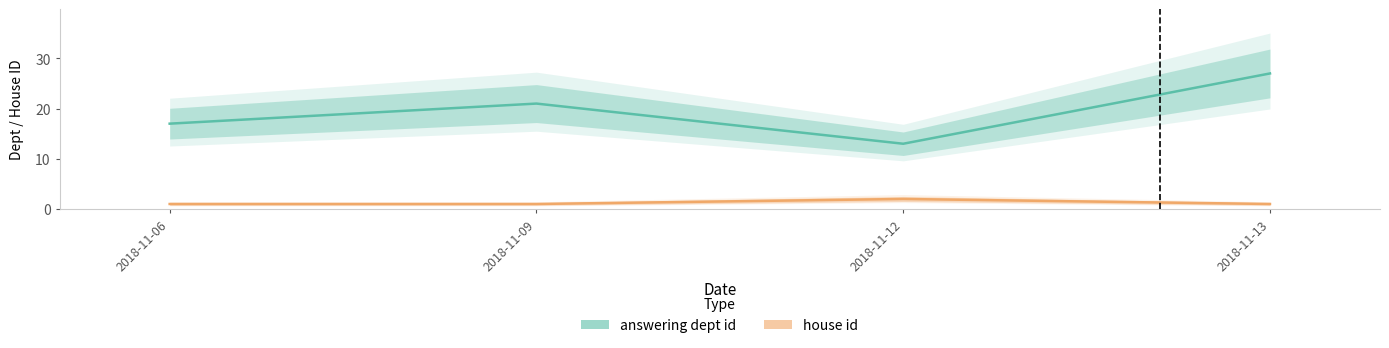

Which series has the largest range (max minus min)?

answering dept id